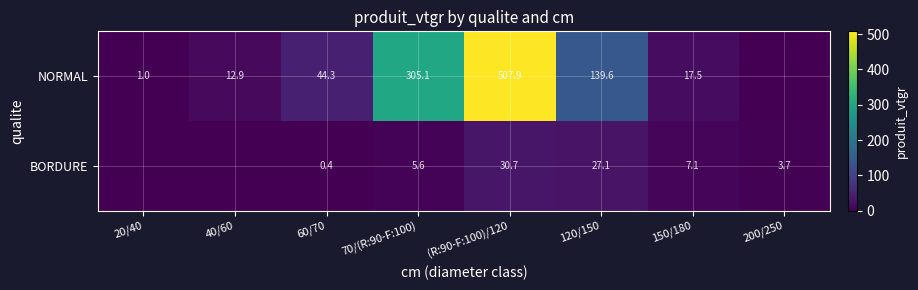

What is the total value across all series at 70/(R:90-F:100)?

310.7